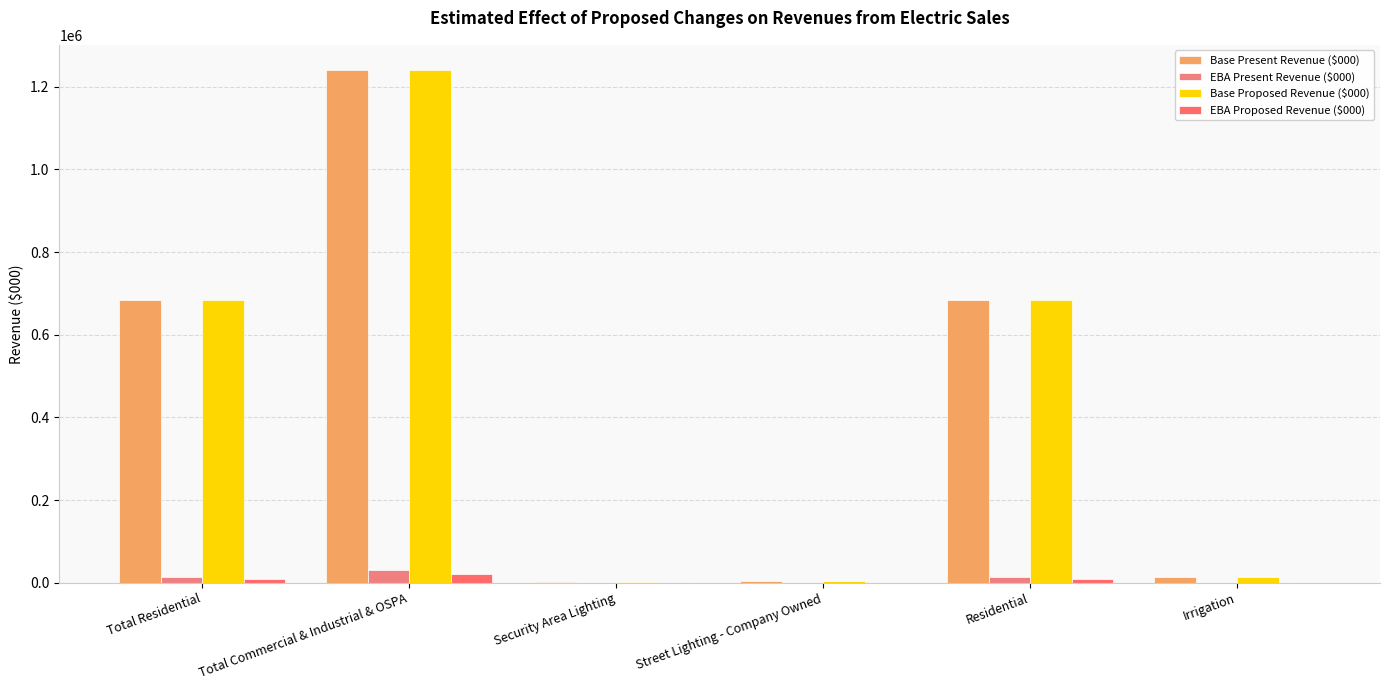

What is the difference between the highest and lowest values at Total Commercial & Industrial & OSPA?

1217948.9